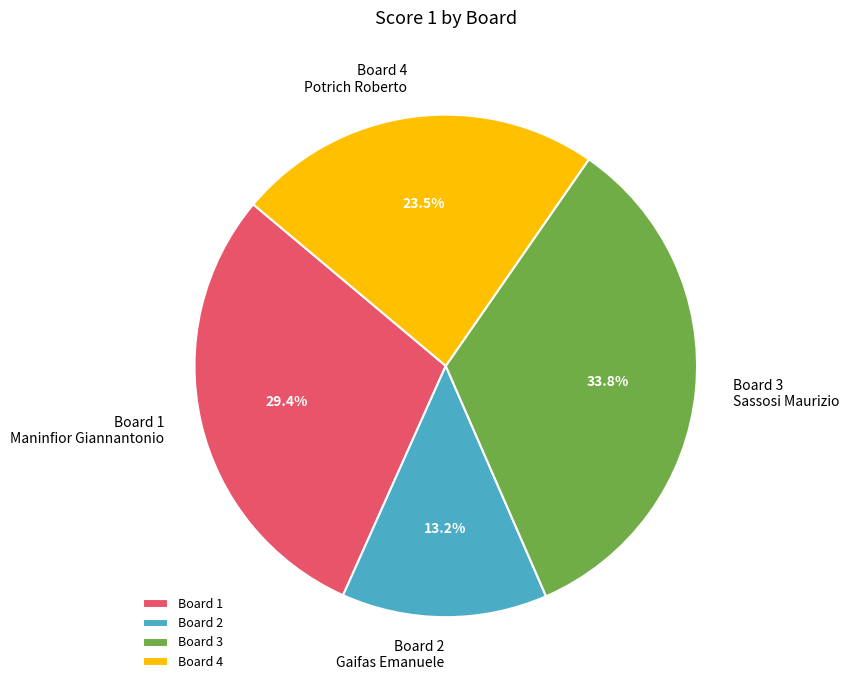

Is there a majority slice in this chart?

No